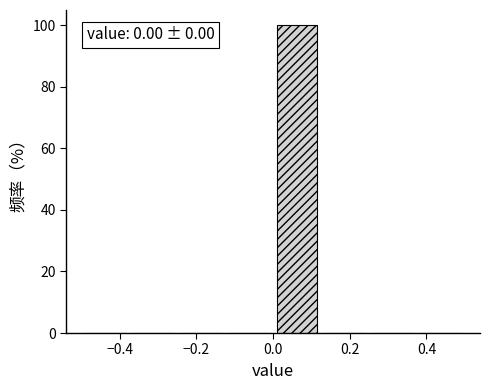

Over which range of the x-axis is the bar tallest?

0.000 to 0.125